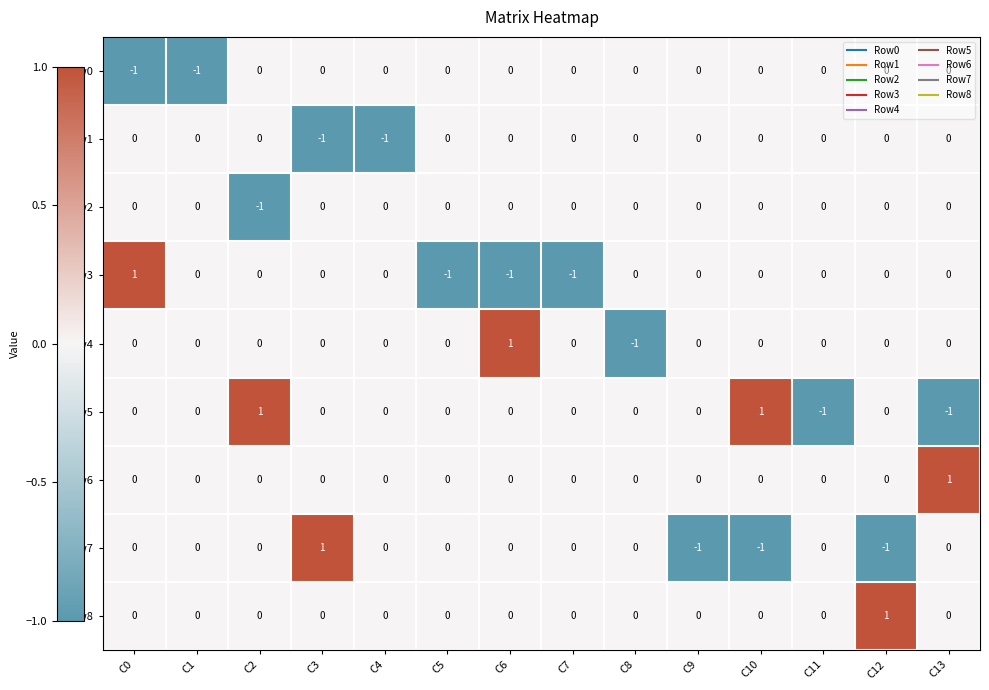

True or false: Row8 has a value of 0 at C0.

True